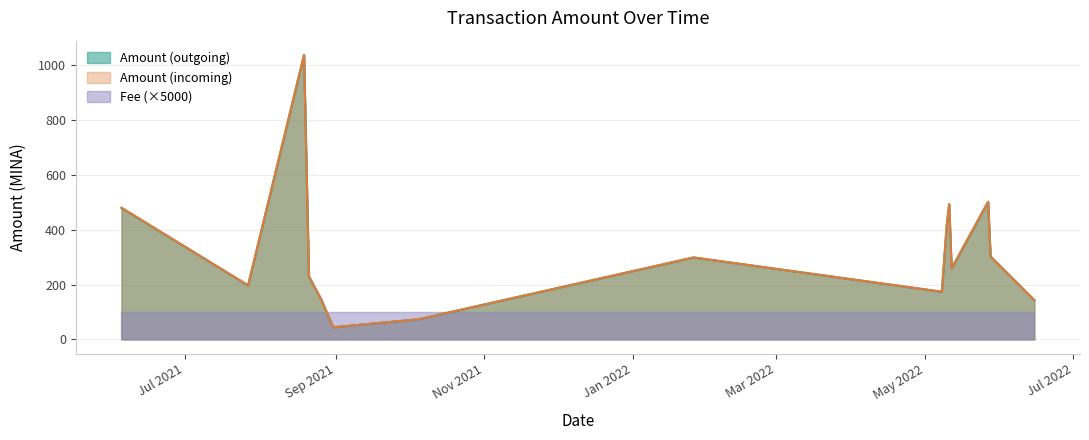

Which category has the highest value across all series?

2021-08-19